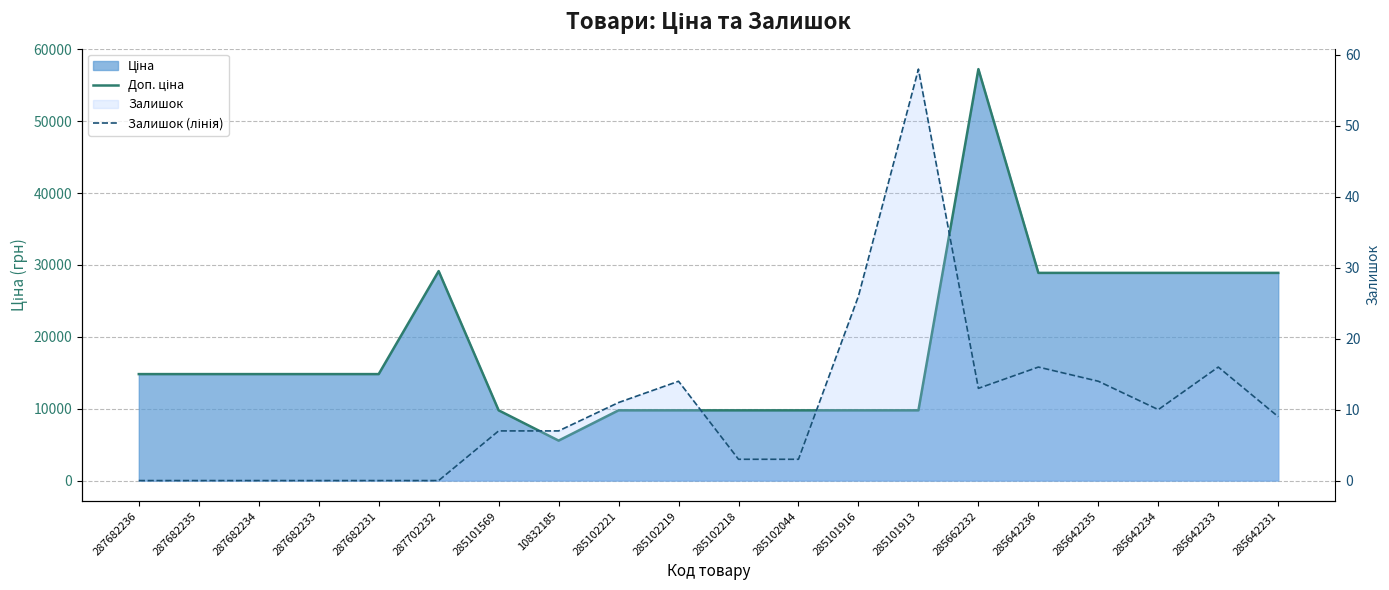

At which category does Залишок (лінія) reach its first local valley?

285662232